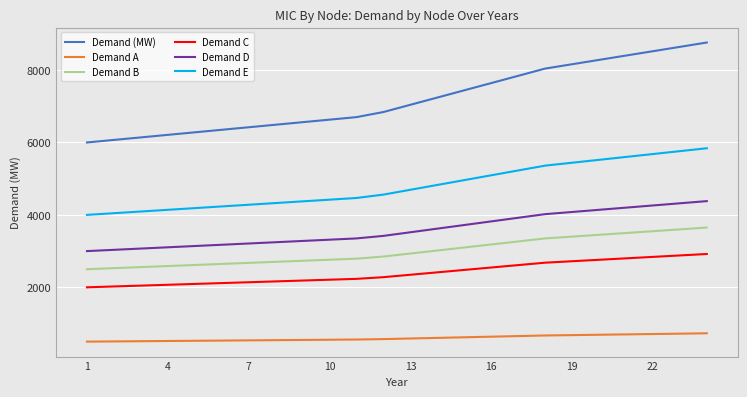

True or false: Demand B and Demand D intersect in this chart.

False